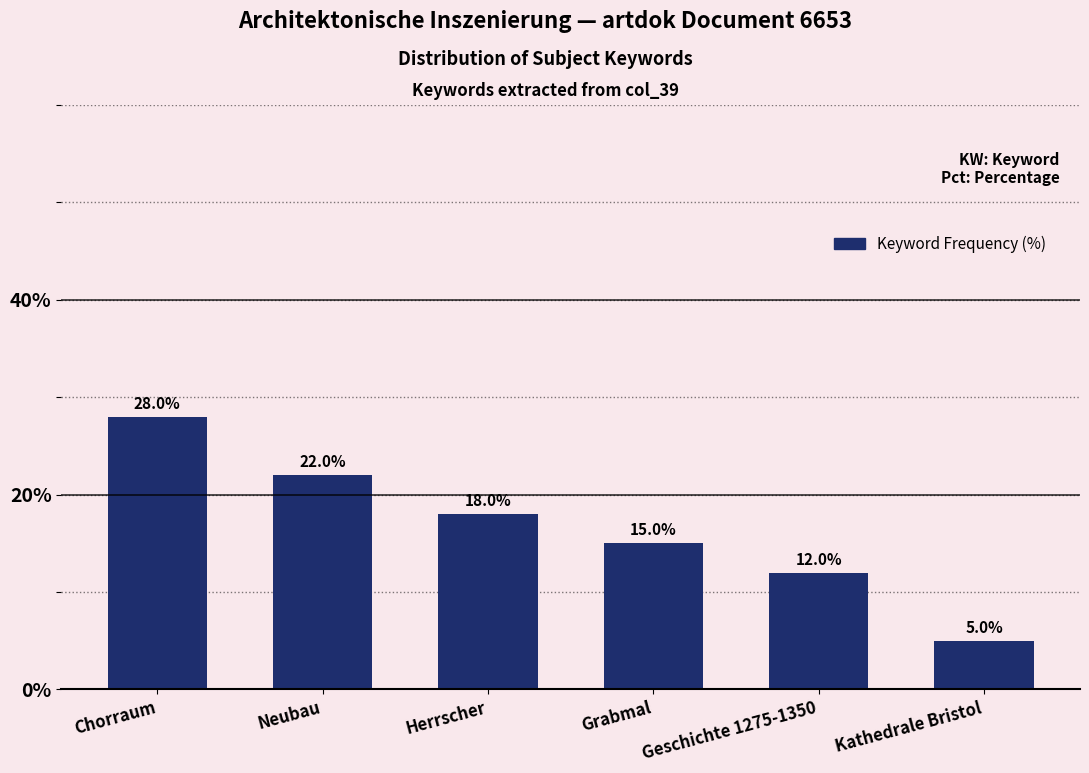

The value at Geschichte 1275-1350 is 12. True or false?

True